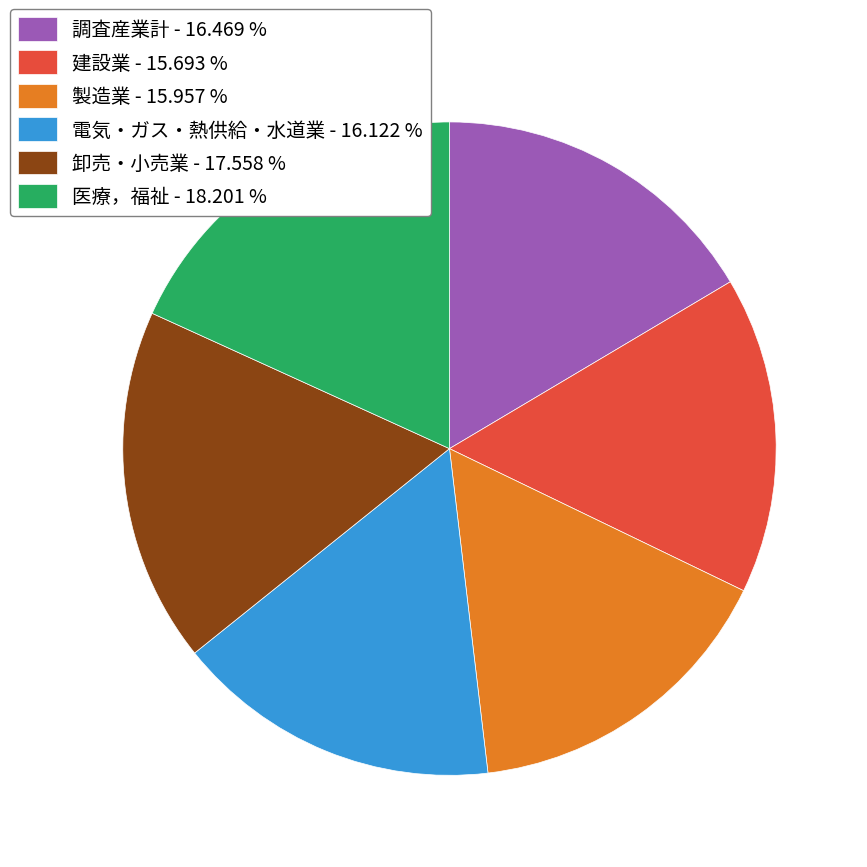

Is there any slice that represents more than half of the pie?

No